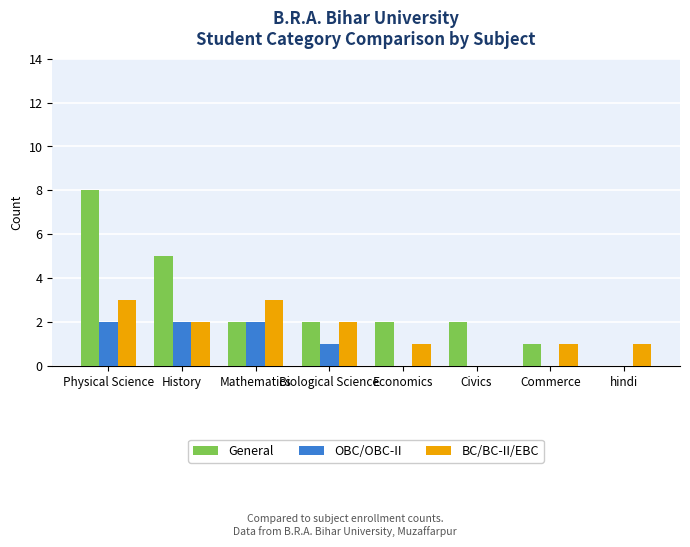

Which series has the largest total across all categories?

General